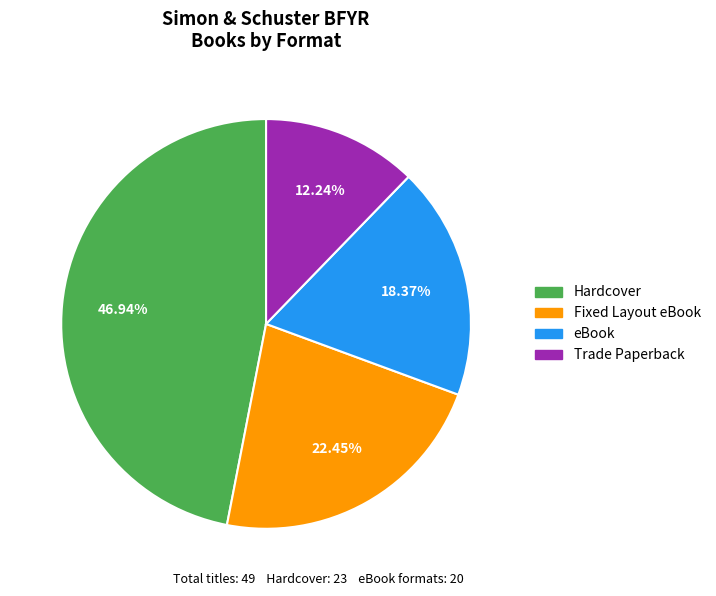

How many slices are in this pie chart?

4